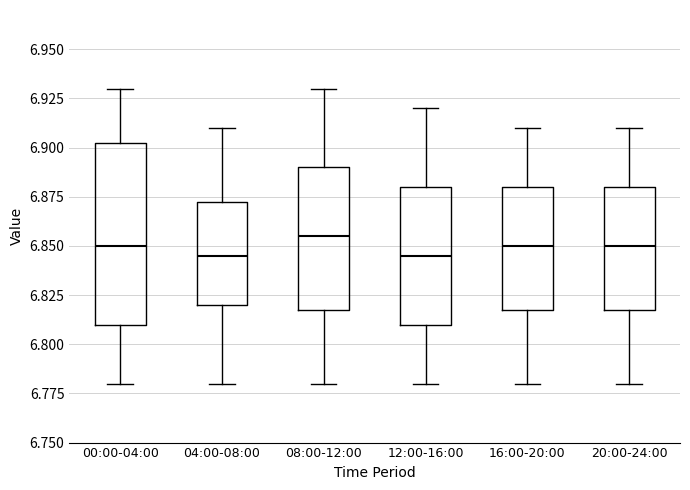

Where does the upper whisker of the box for 08:00-12:00 end on the y-axis? The values are not printed on the chart, so give them approximately, as read against the axis.

6.930